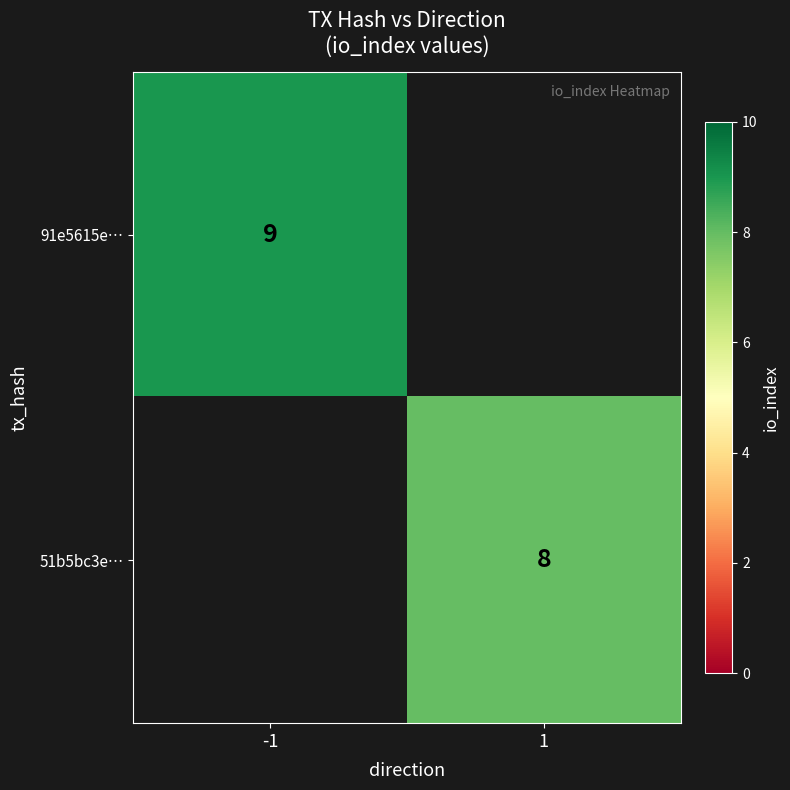

At how many categories does at least one series exceed 8?

1